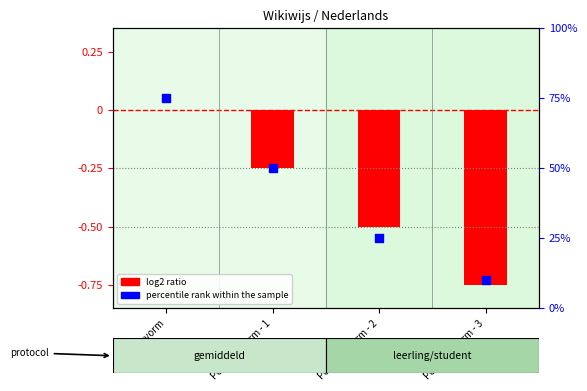

Which series has the largest Y range (max minus min)?

percentile rank within the sample